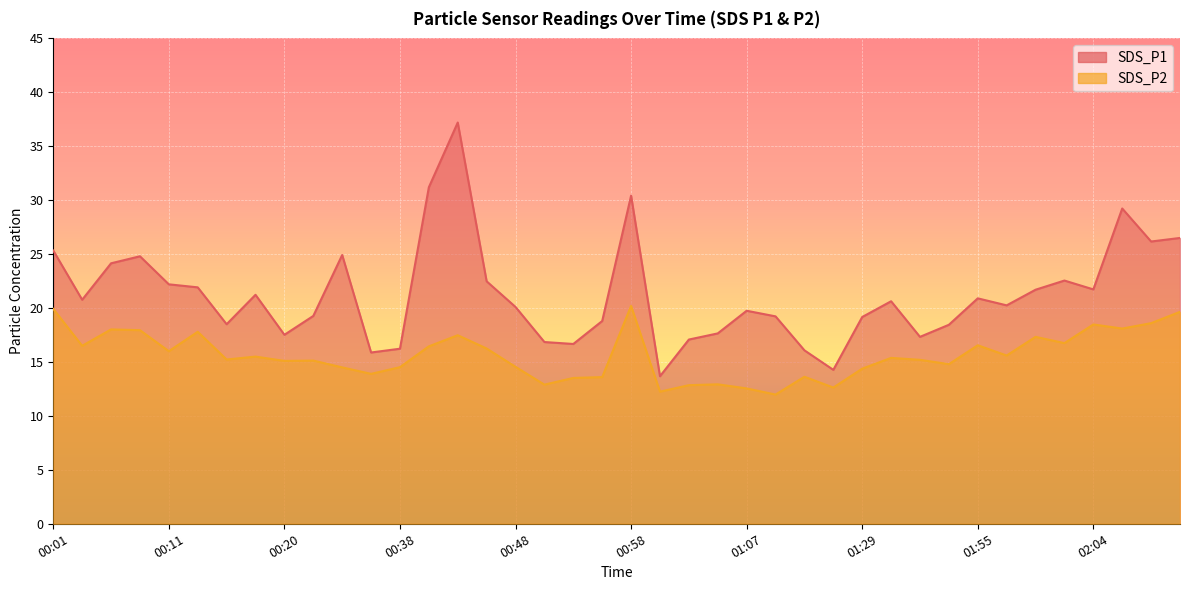

What is the highest value of the SDS_P2 series?

20.2